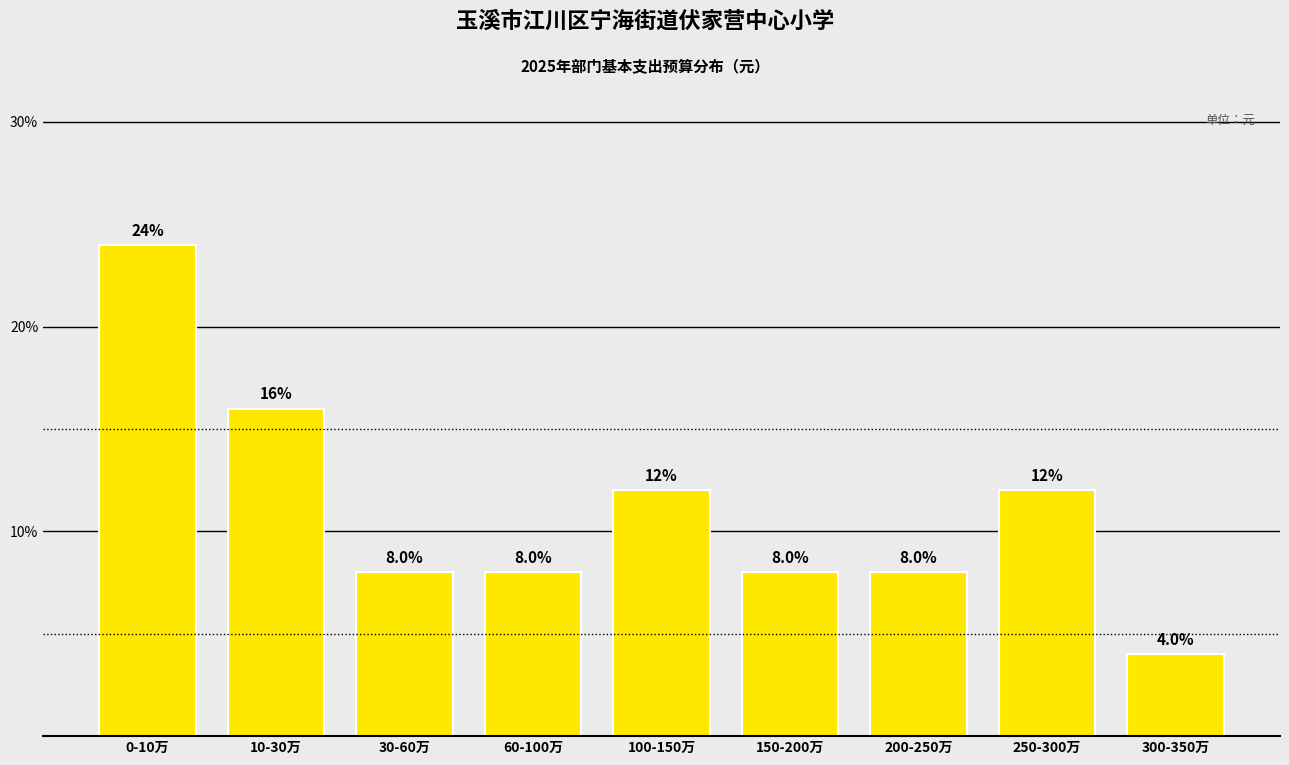

Reading right to left, transcribe all the data shown in this chart.

4	12	8	8	12	8	8	16	24